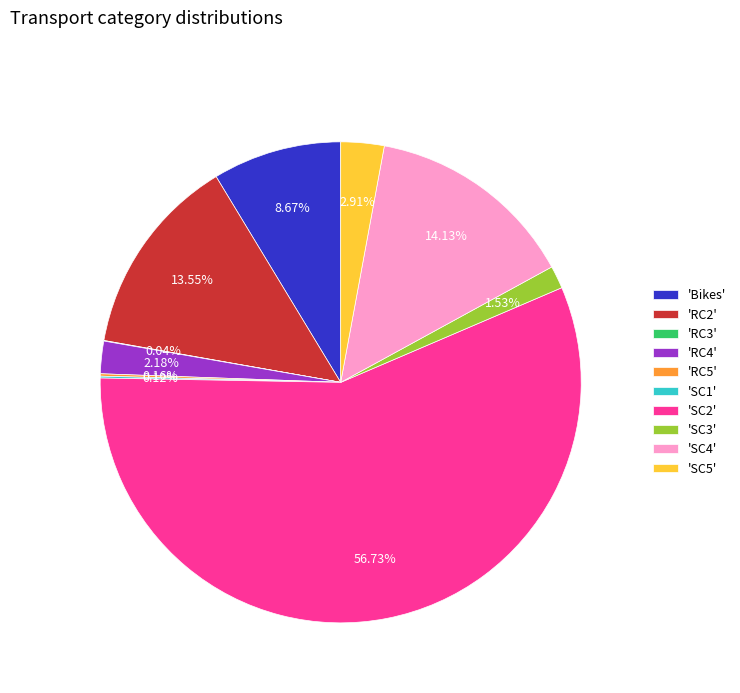

Combined, do 'SC4' and 'SC3' account for over 50%?

No